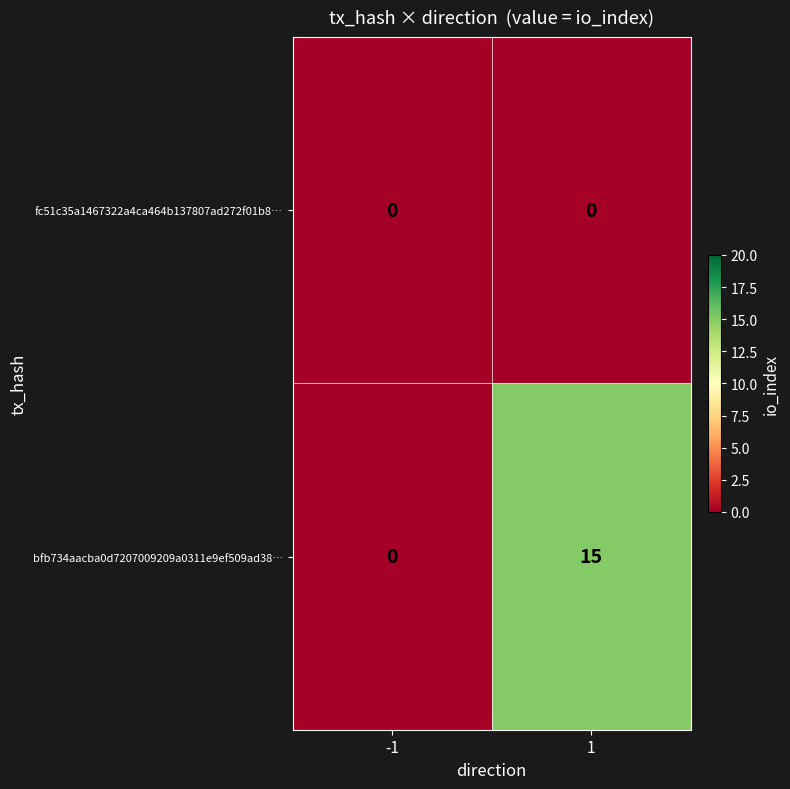

Rank the series by their maximum value, from highest to lowest.

bfb734aacba0d7207009209a0311e9ef509ad38…, fc51c35a1467322a4ca464b137807ad272f01b8…